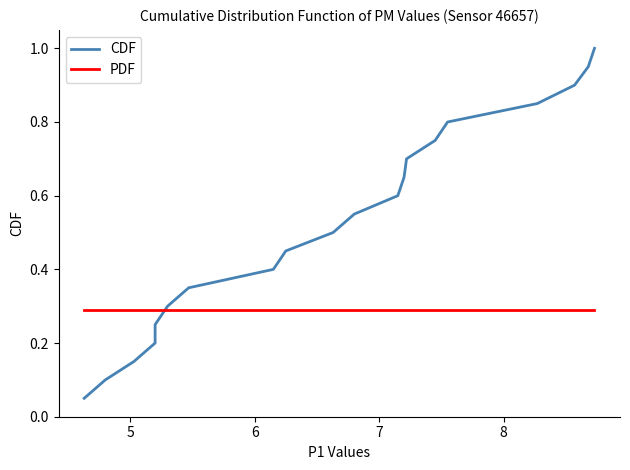

Which series has the largest total across all categories?

CDF